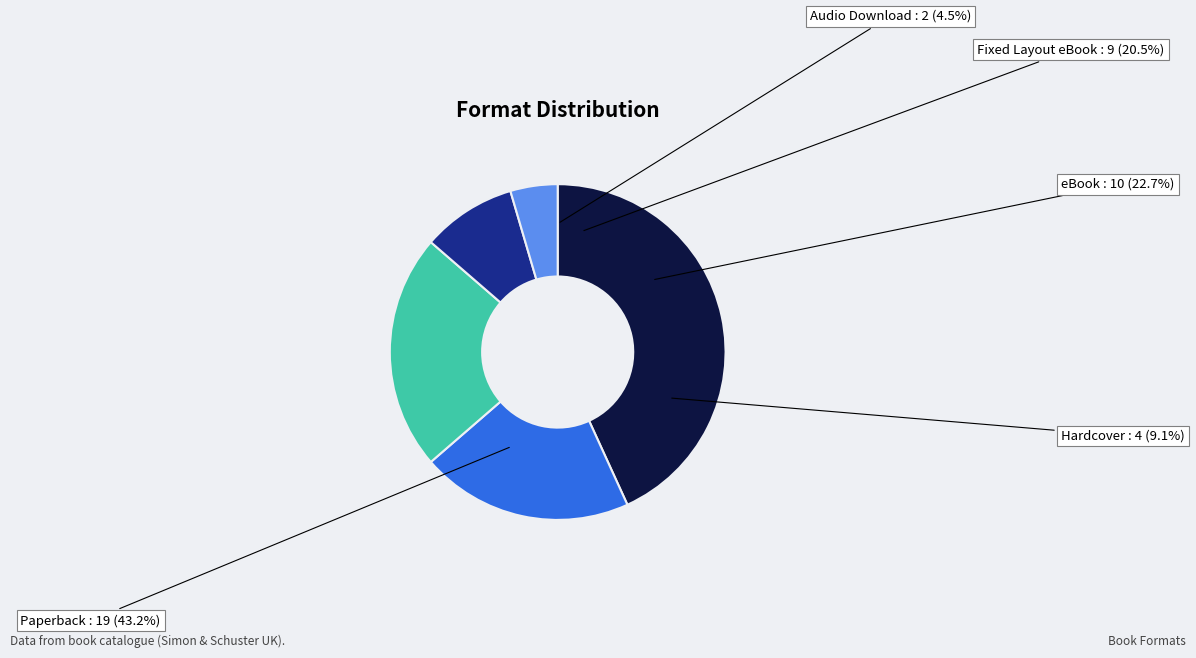

Which category has the biggest portion of the pie?

Paperback